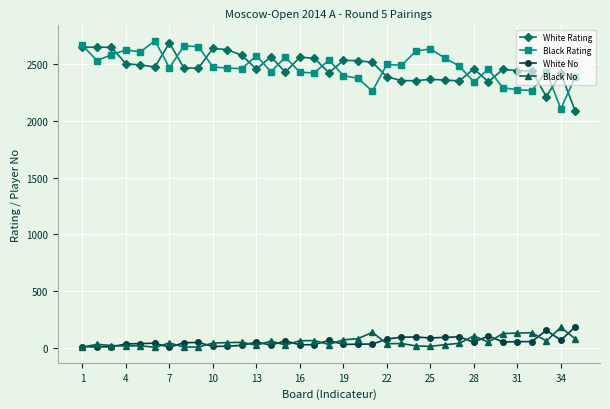

What are all the series names shown in the legend?

White Rating, Black Rating, White No, Black No